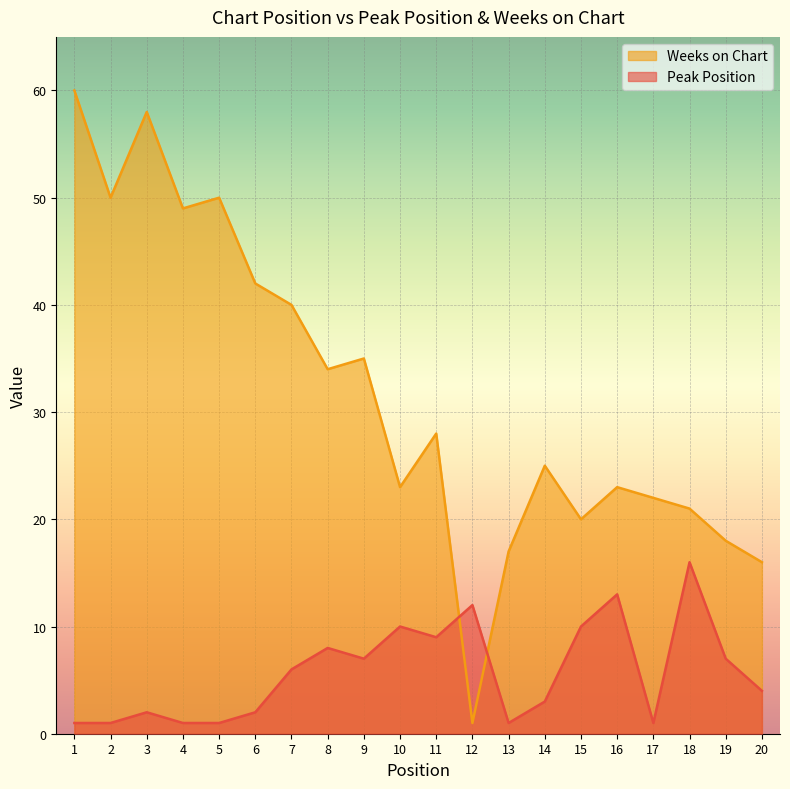

Which category has the highest value in the Peak Position series?

18